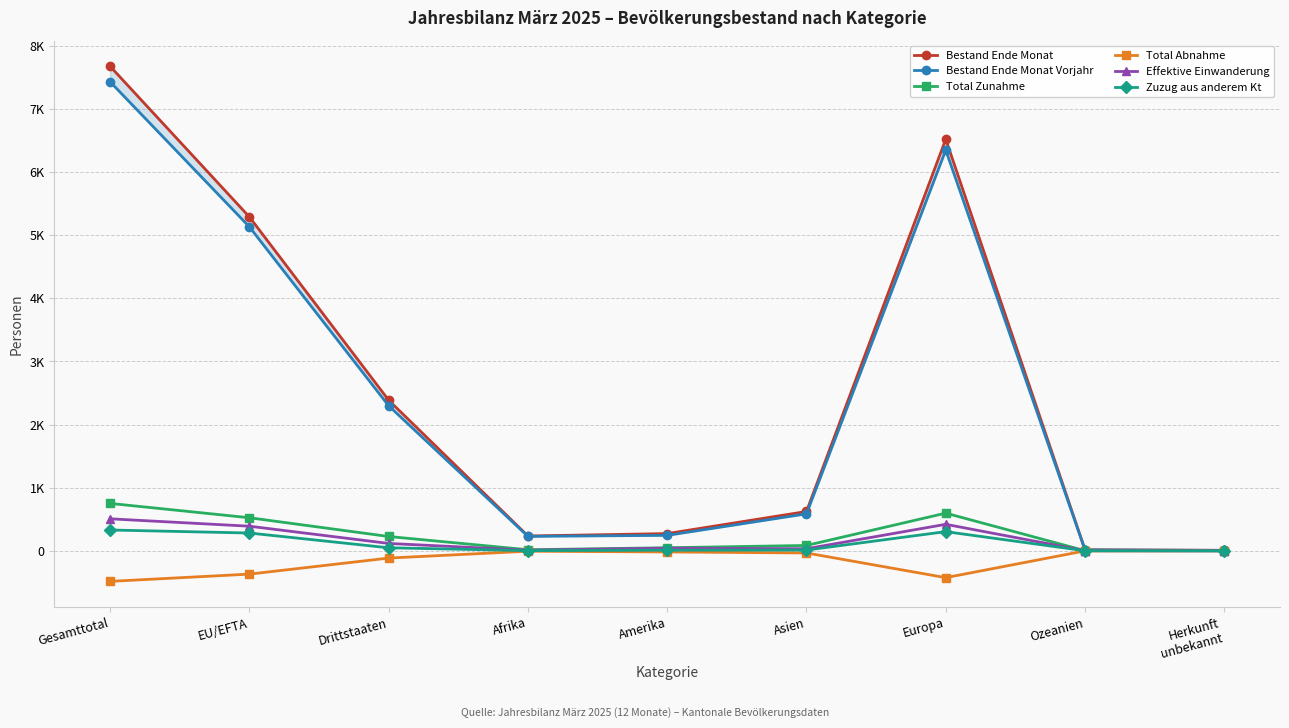

True or false: Effektive Einwanderung and Bestand Ende Monat intersect in this chart.

False